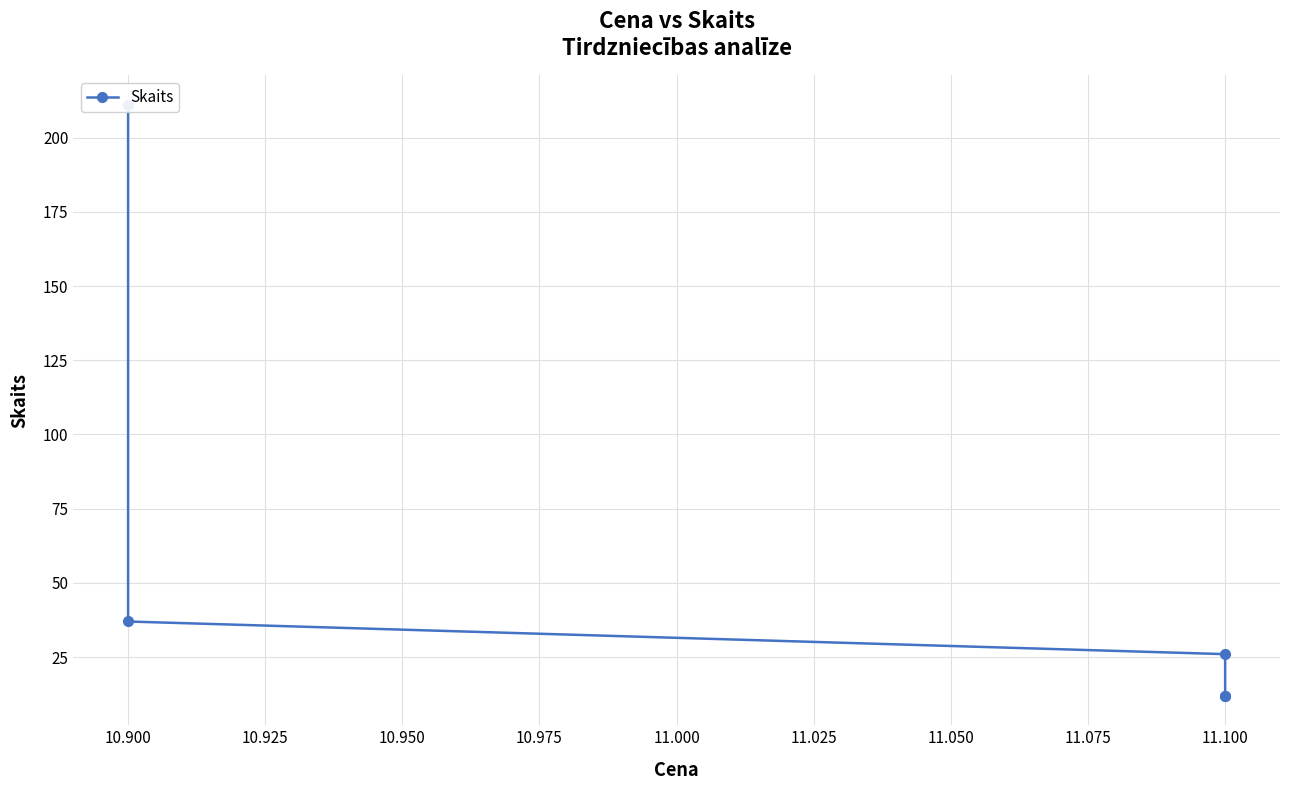

What is the value of the 1st point from the left?

211